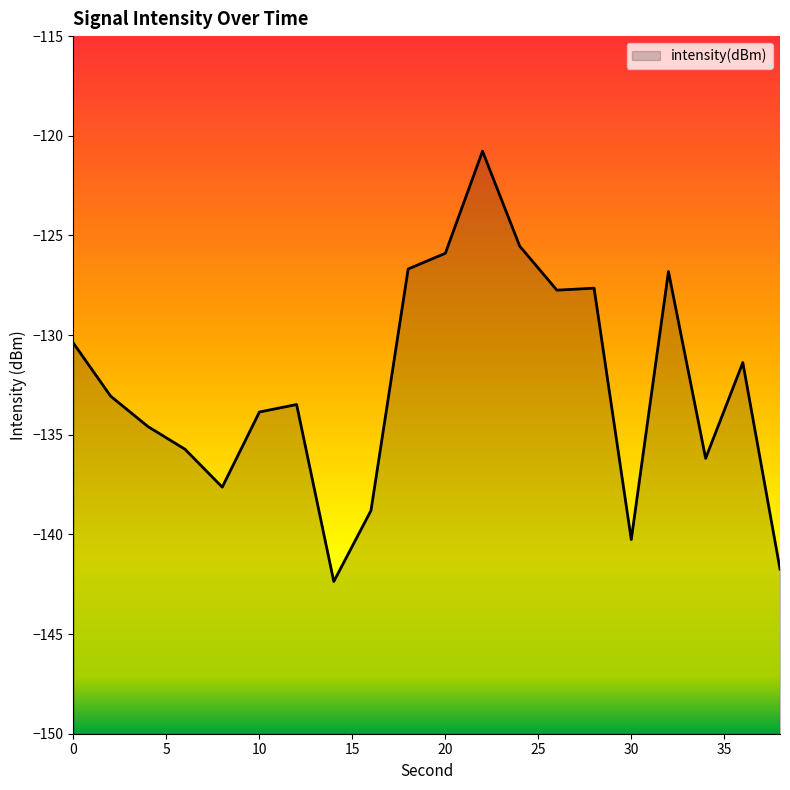

What is the maximum value shown in the chart?

-120.8